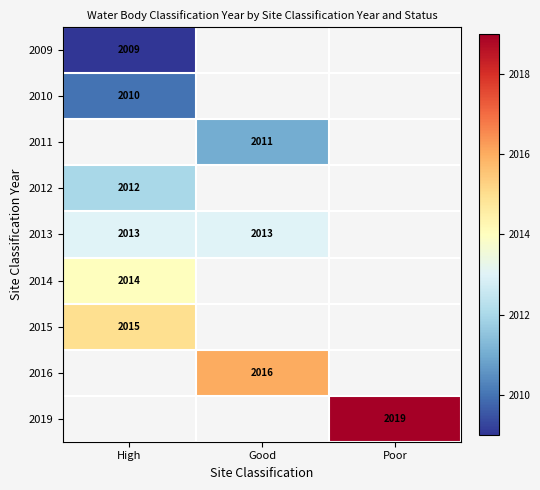

What is the minimum value shown in the chart?

2009.0